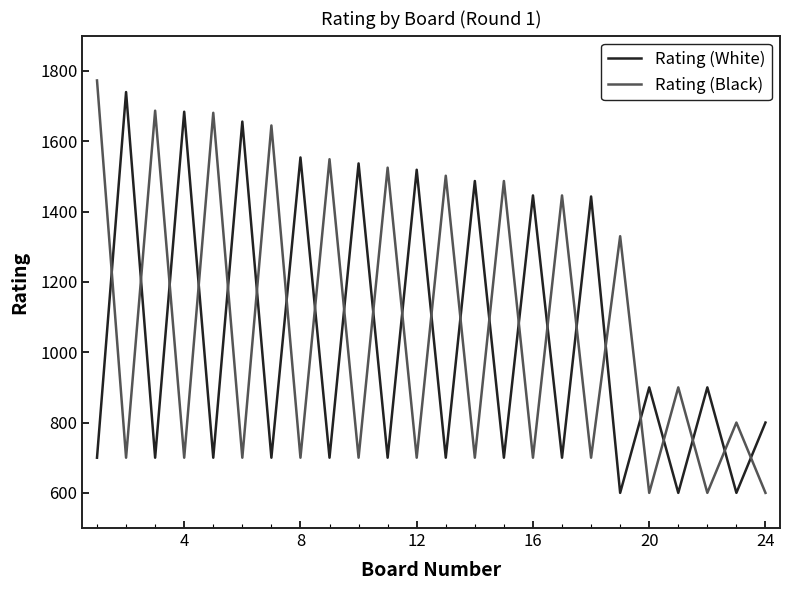

What is the difference between the maximum and minimum values in the Rating (White) series?

1140